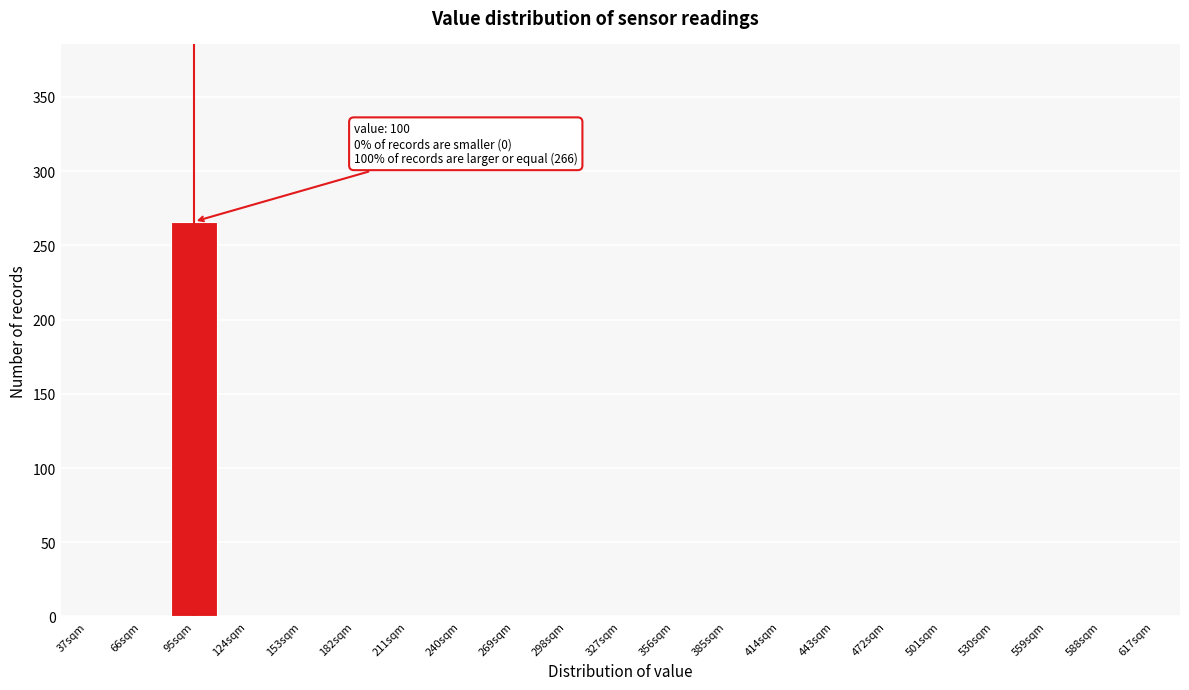

Reading right to left, transcribe all the data shown in this chart.

617sqm=0	588sqm=0	559sqm=0	530sqm=0	501sqm=0	472sqm=0	443sqm=0	414sqm=0	385sqm=0	356sqm=0	327sqm=0	298sqm=0	269sqm=0	240sqm=0	211sqm=0	182sqm=0	153sqm=0	124sqm=0	95sqm=266	66sqm=0	37sqm=0